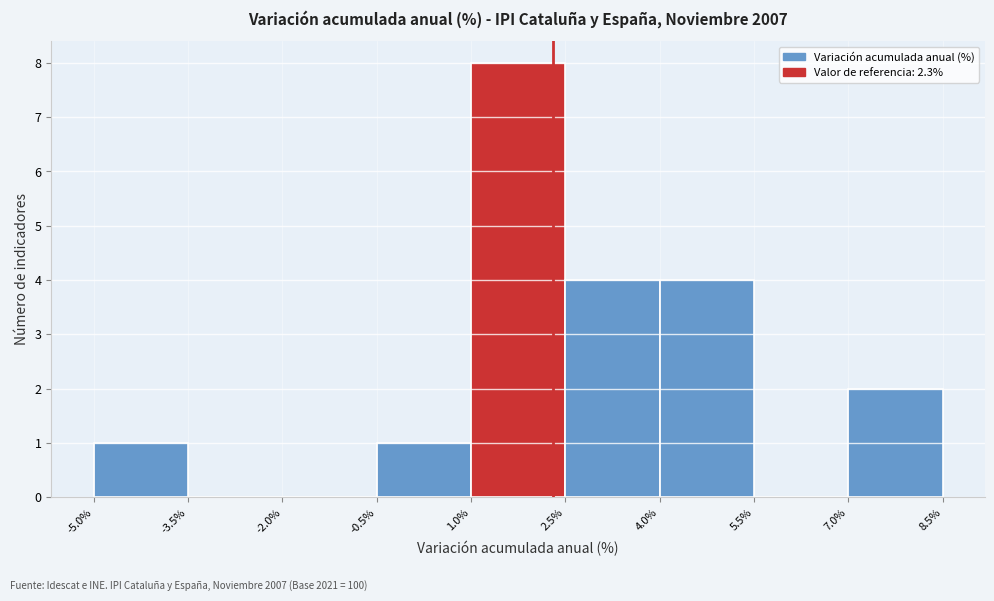

Over which range of the x-axis is the bar tallest?

1.0% to 2.5%